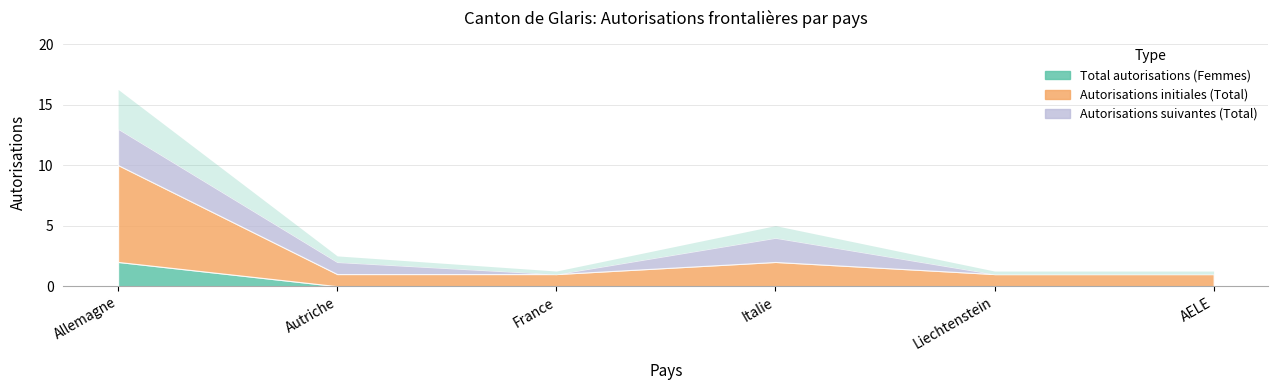

How many lines are shown in the chart?

3